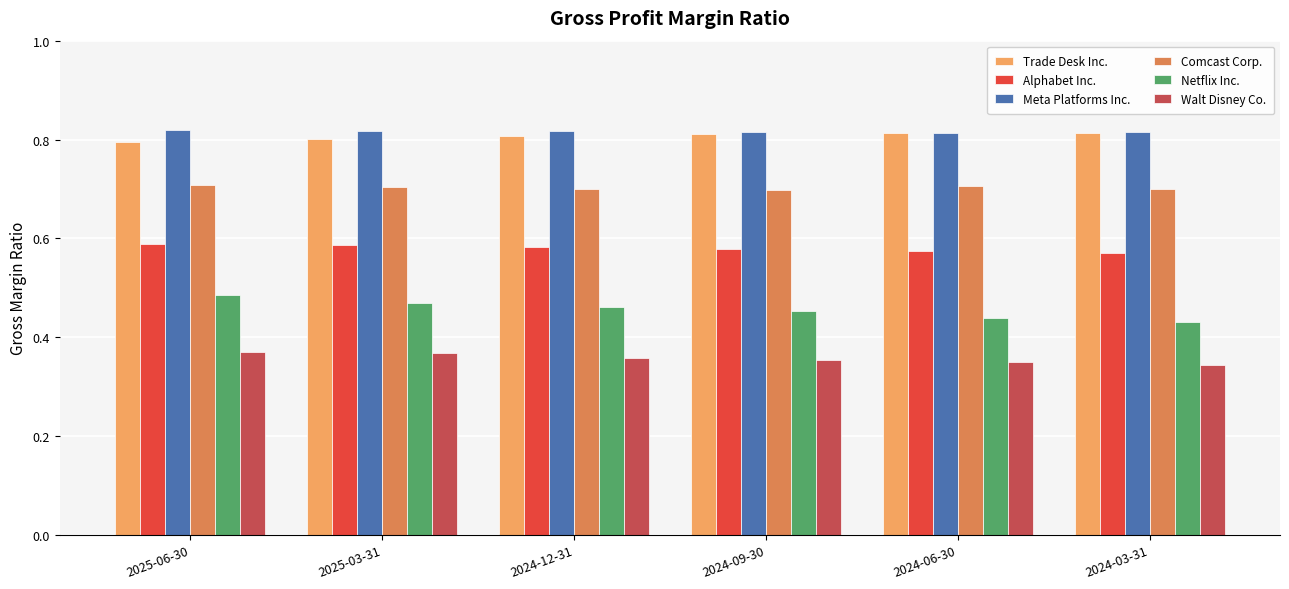

What are all the series names shown in the legend?

Trade Desk Inc., Alphabet Inc., Meta Platforms Inc., Comcast Corp., Netflix Inc., Walt Disney Co.